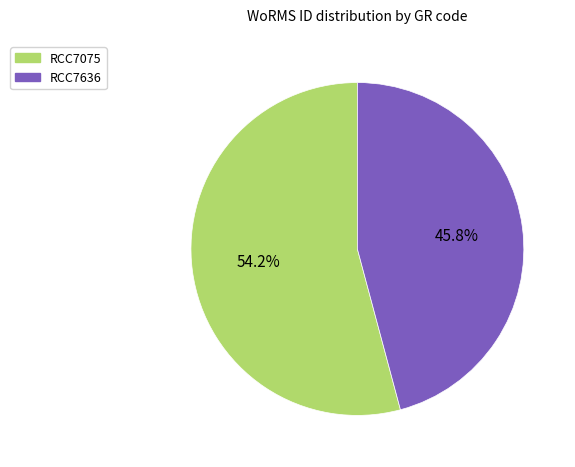

Approximately how many times larger is the value at RCC7075 compared to RCC7636?

1.2